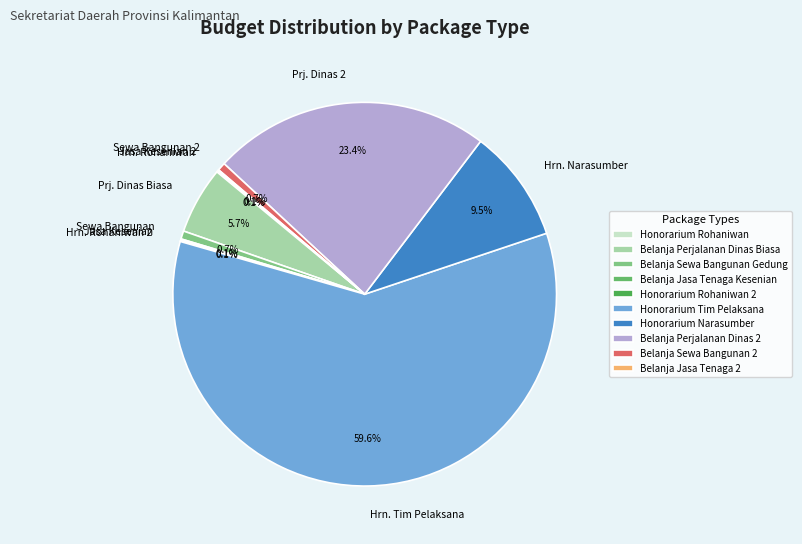

The Honorarium Rohaniwan 2 slice represents 1% of the pie. True or false?

False